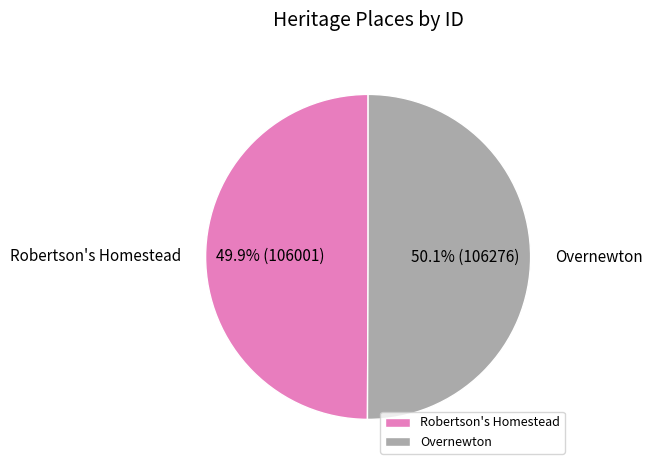

Approximately how many times larger is the value at Robertson's Homestead compared to Overnewton?

1.0